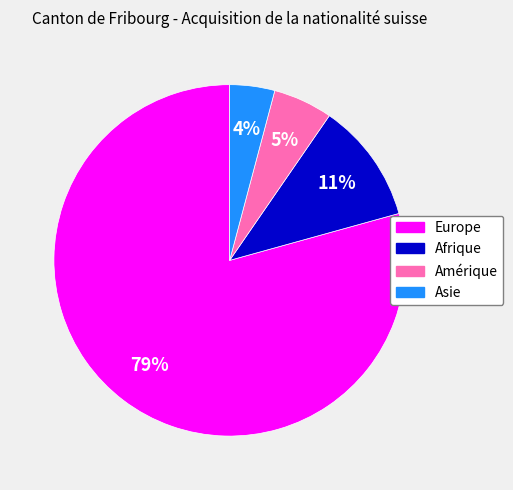

Between Amérique and Afrique, which is larger?

Afrique